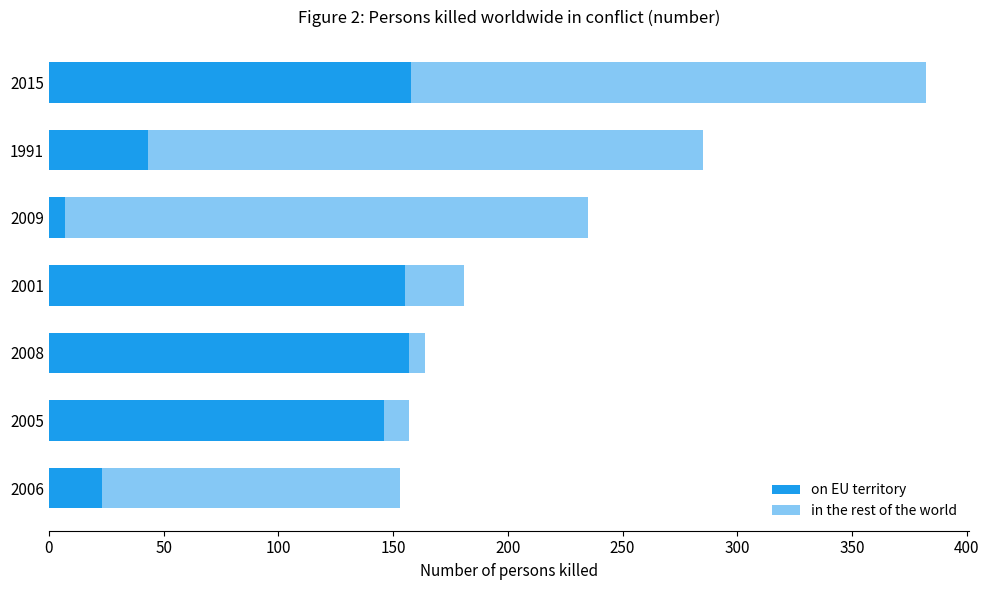

What is the total value across all series at 2005?

157